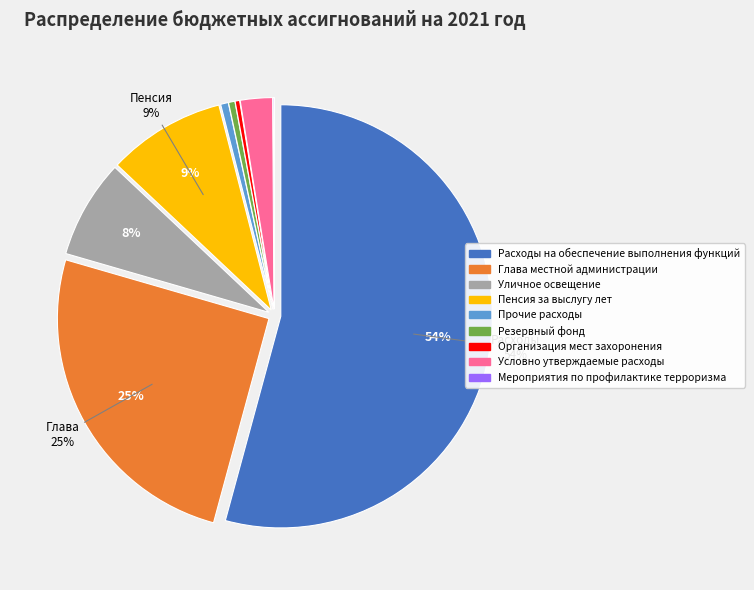

Combined, do Организация мест захоронения and Пенсия за выслугу лет account for over 50%?

No